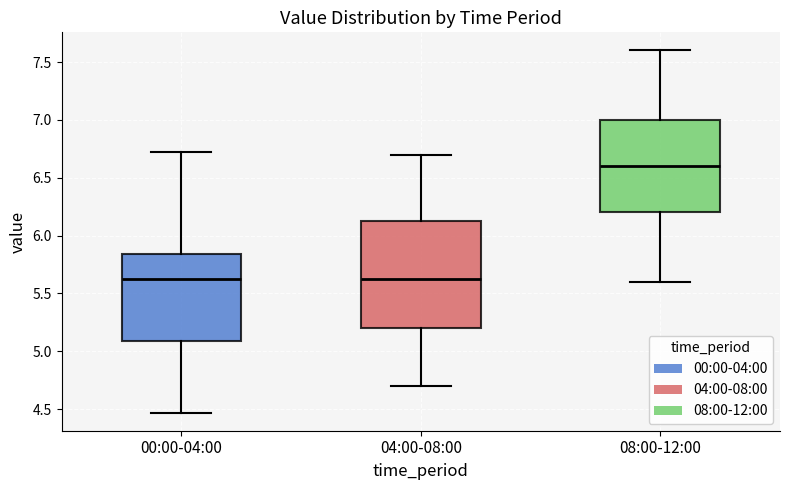

Where does the lower whisker of the box for 00:00-04:00 end on the y-axis? The values are not printed on the chart, so give them approximately, as read against the axis.

4.45